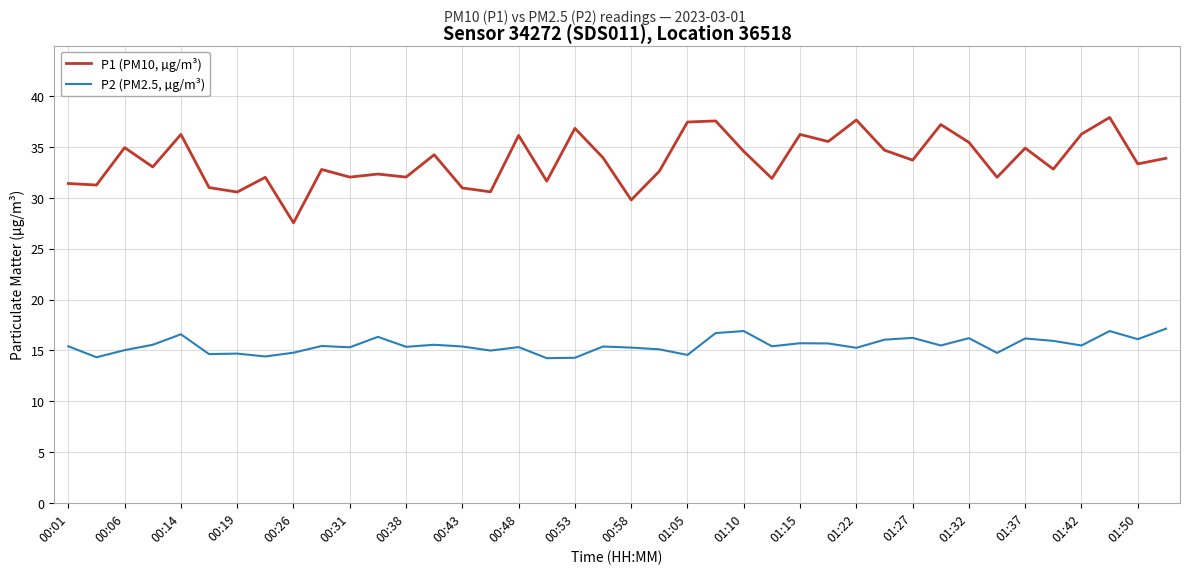

What is the minimum value shown in the chart?

14.2